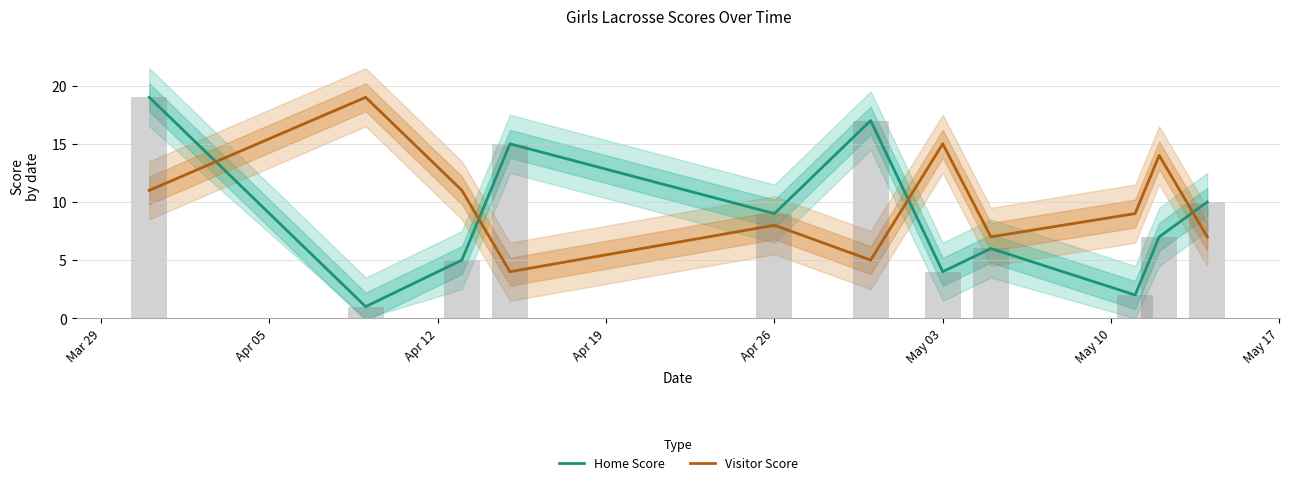

Is it true that Visitor Score equals 8 at Apr 26?

True